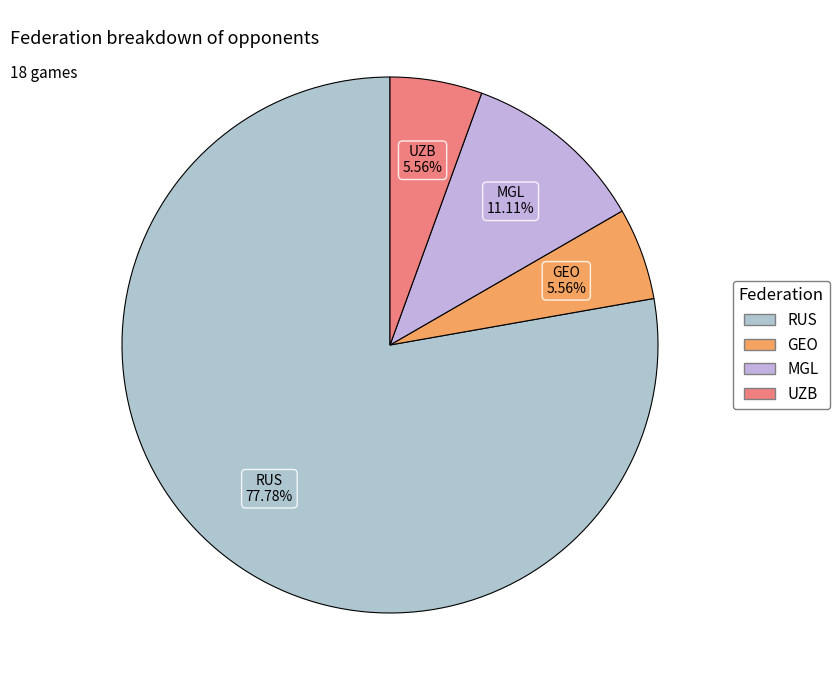

To the nearest percent, what is the difference between the largest and smallest slice percentages?

72%